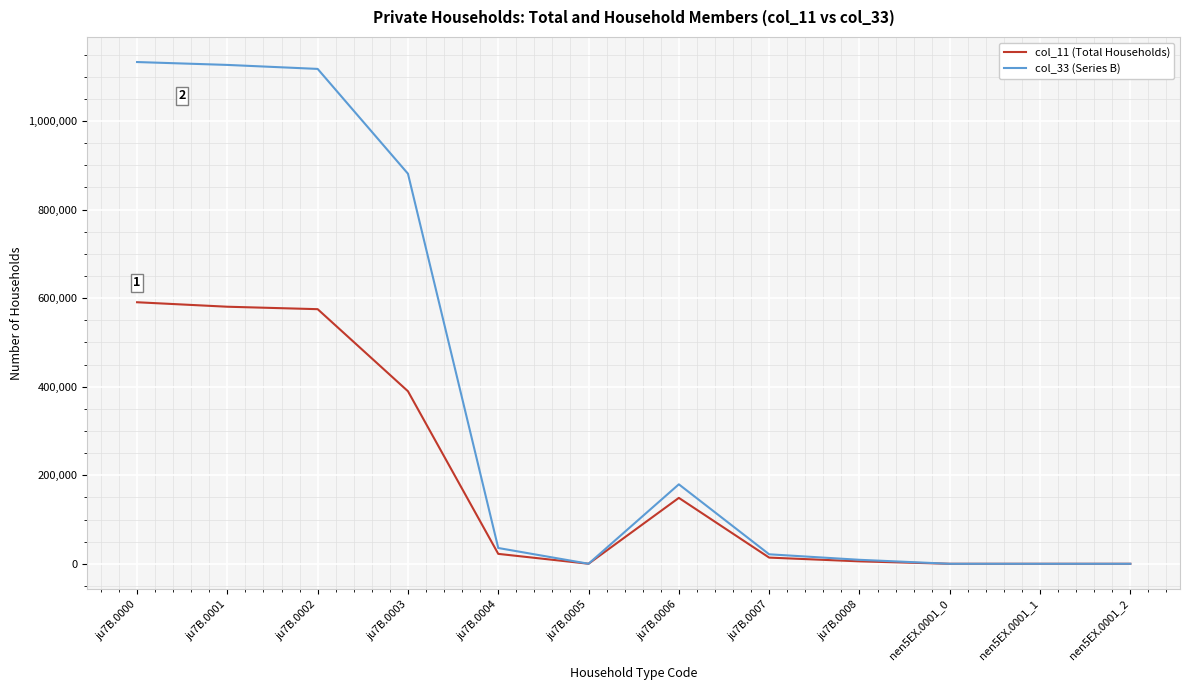

Which series has the largest range (max minus min)?

col_33 (Series B)